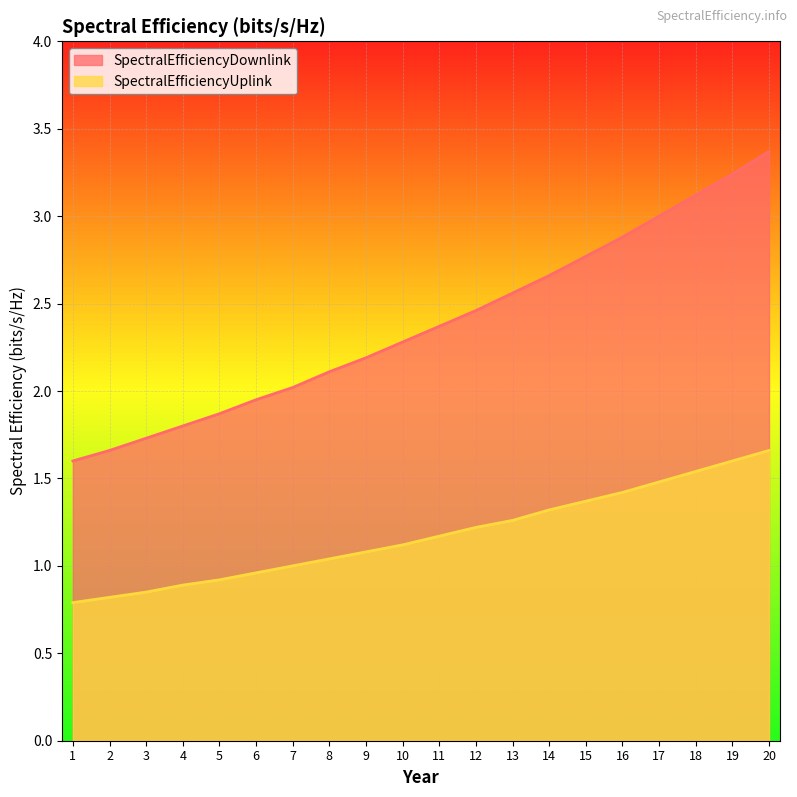

At which category does the chart reach its minimum across all series?

1